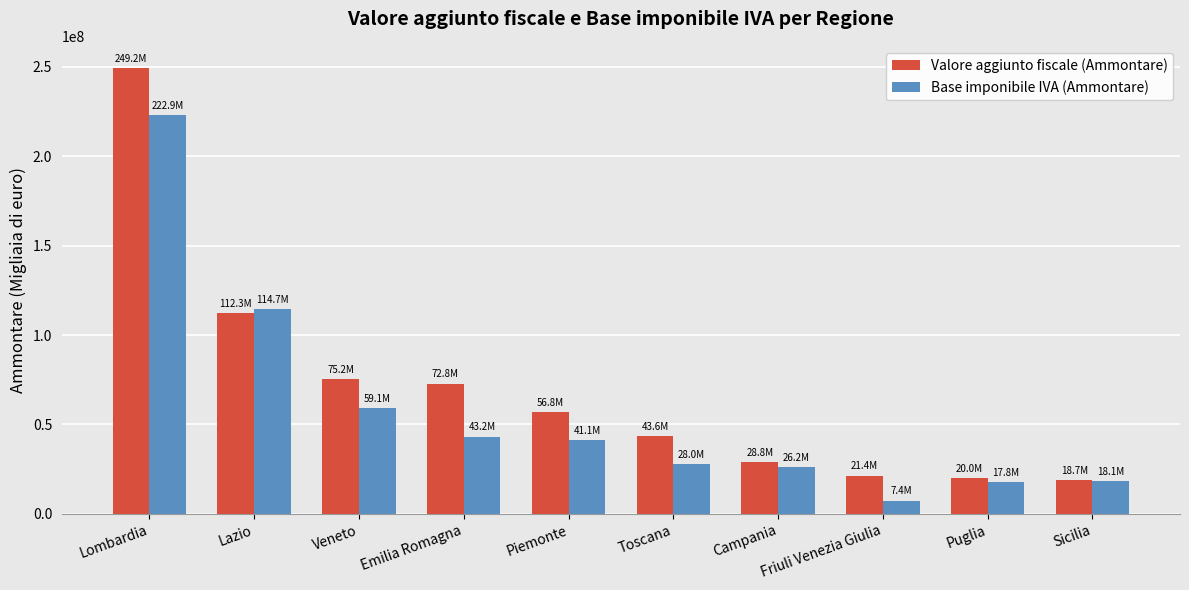

Which series has the widest spread of values?

Valore aggiunto fiscale (Ammontare)